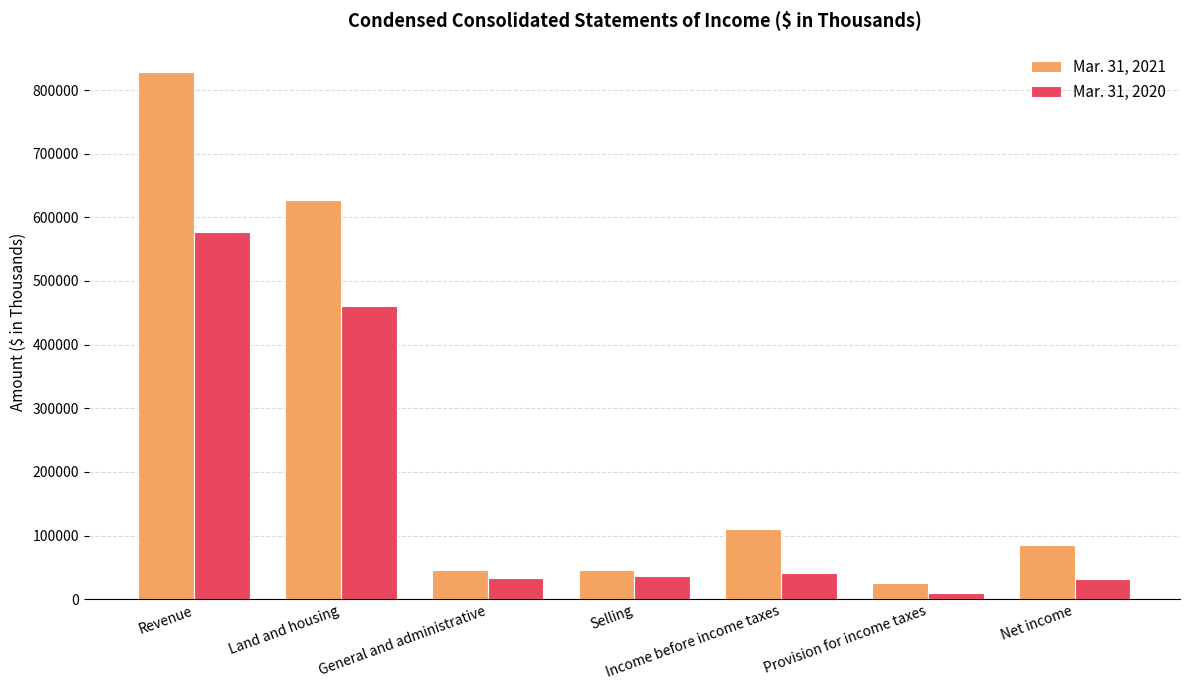

What is the label of the 2nd bar from the right?

Provision for income taxes